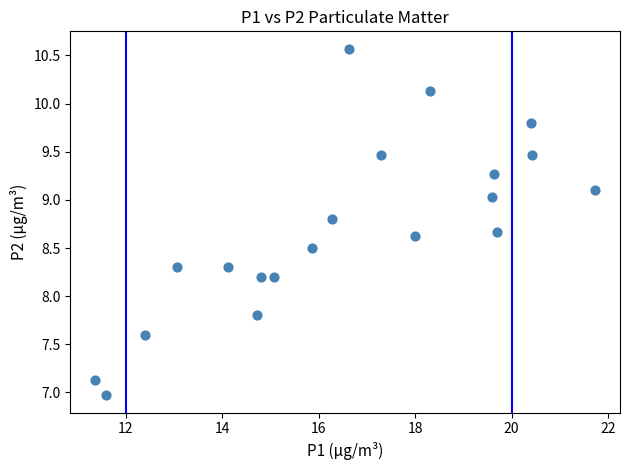

What is the range of X values (max minus min)?

10.4